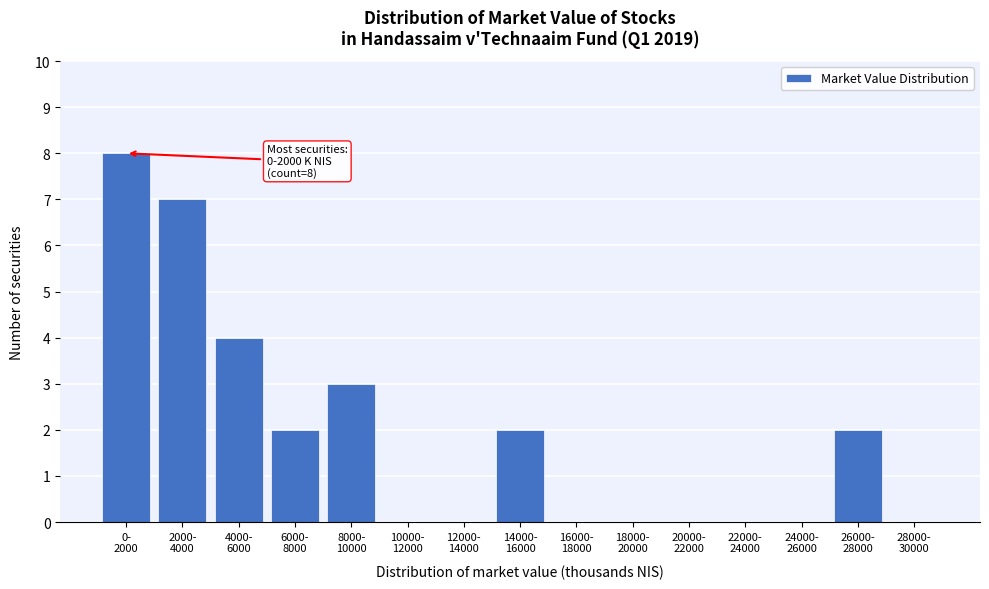

What is the greatest value displayed?

8